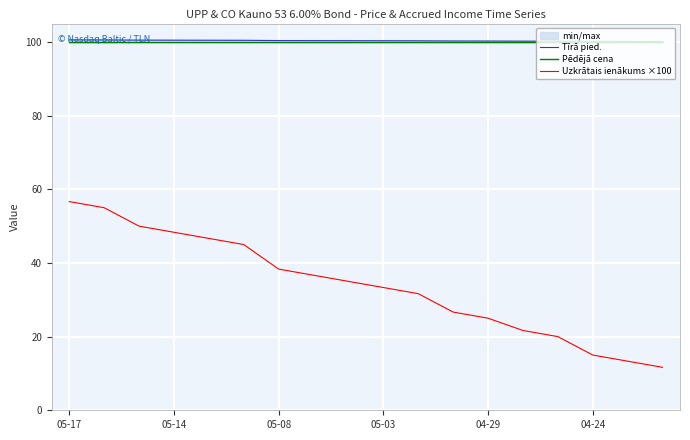

The Uzkrātais ienākums ×100 series shows 23.7 at 7. True or false?

False